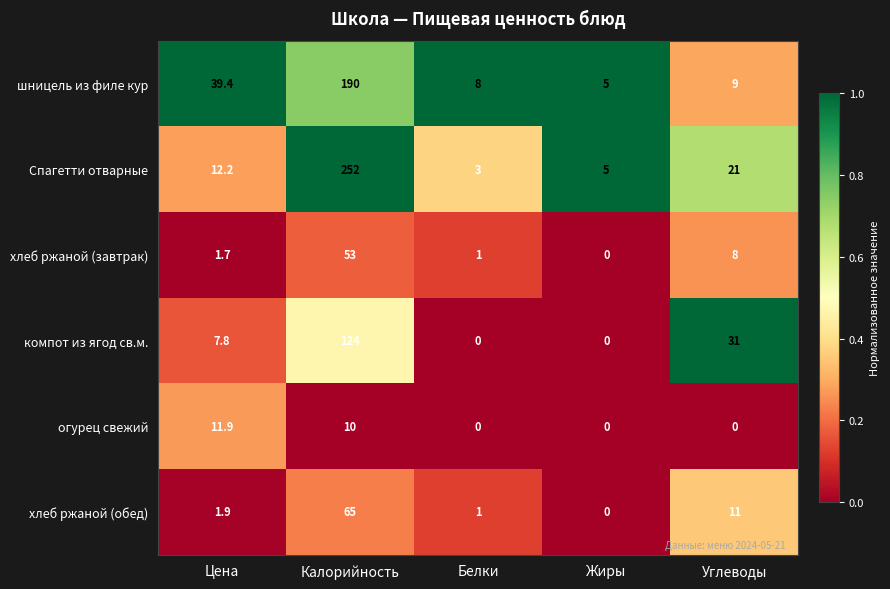

Rank the series by their maximum value, from highest to lowest.

Спагетти отварные, шницель из филе кур, компот из ягод св.м., хлеб ржаной (обед), хлеб ржаной (завтрак), огурец свежий